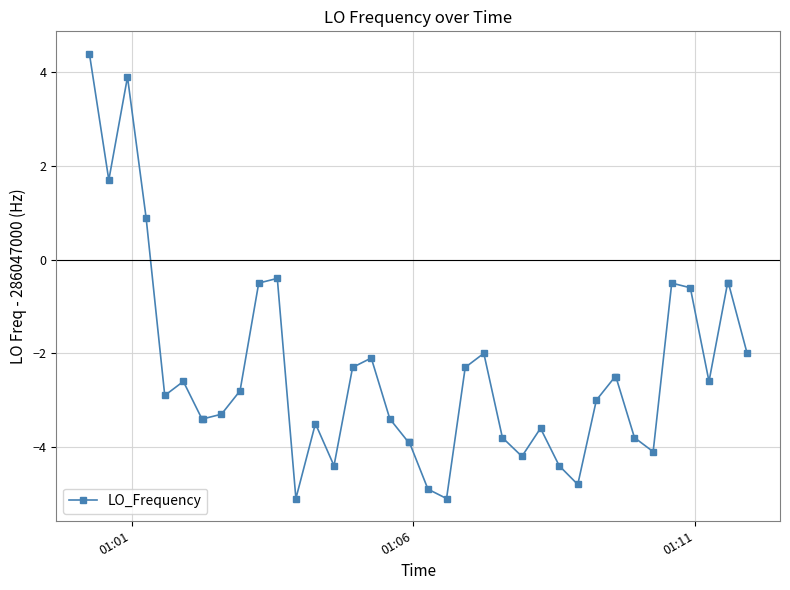

True or false: the data has more than 2 interior local peaks.

True